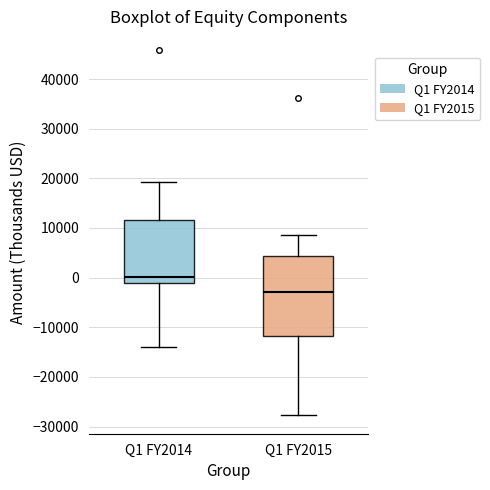

Which box has the lowest median line?

Q1 FY2015